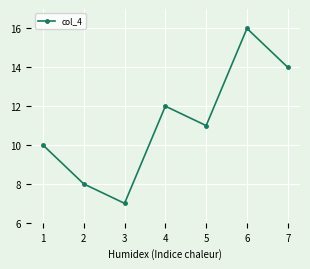

What is the change in value from 4 to 6?

+4